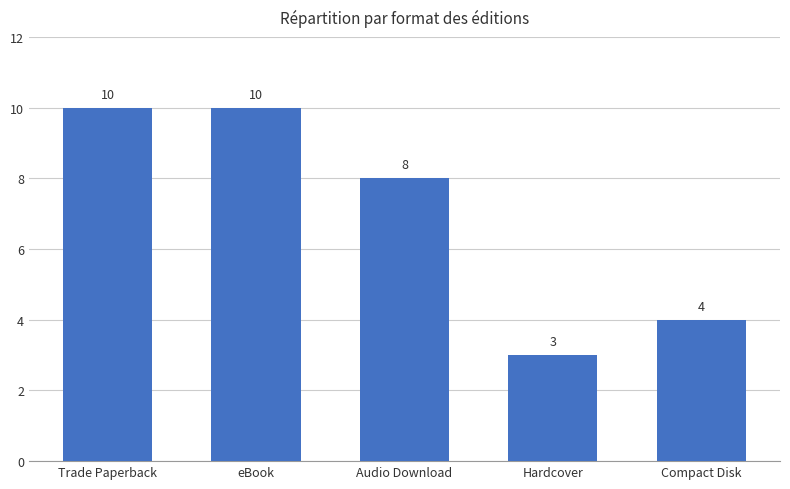

What is the difference between the values at Trade Paperback and Audio Download?

2